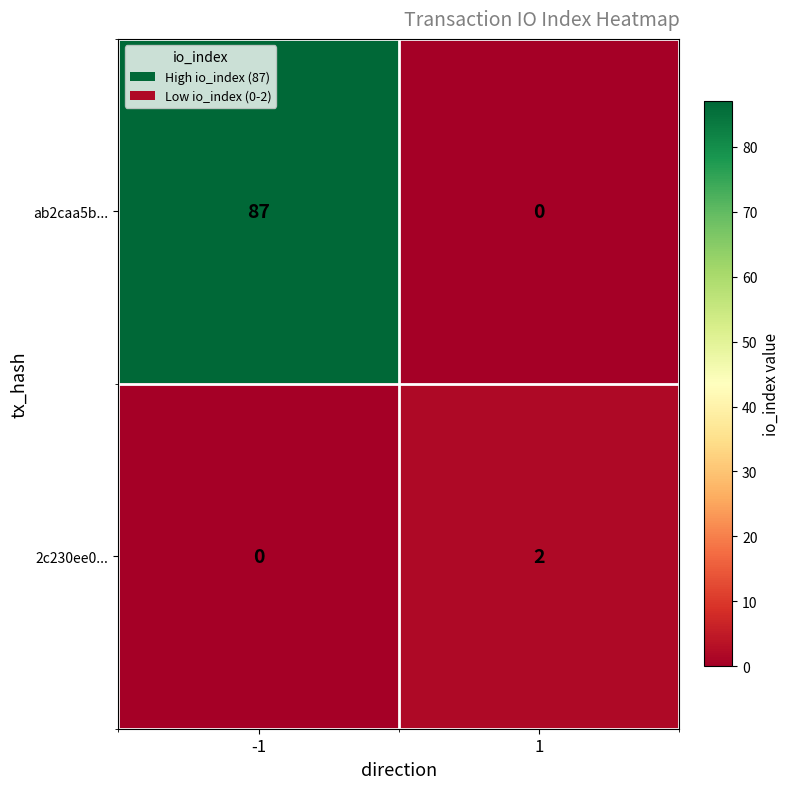

Rank the series by their maximum value, from highest to lowest.

ab2caa5b..., 2c230ee0...